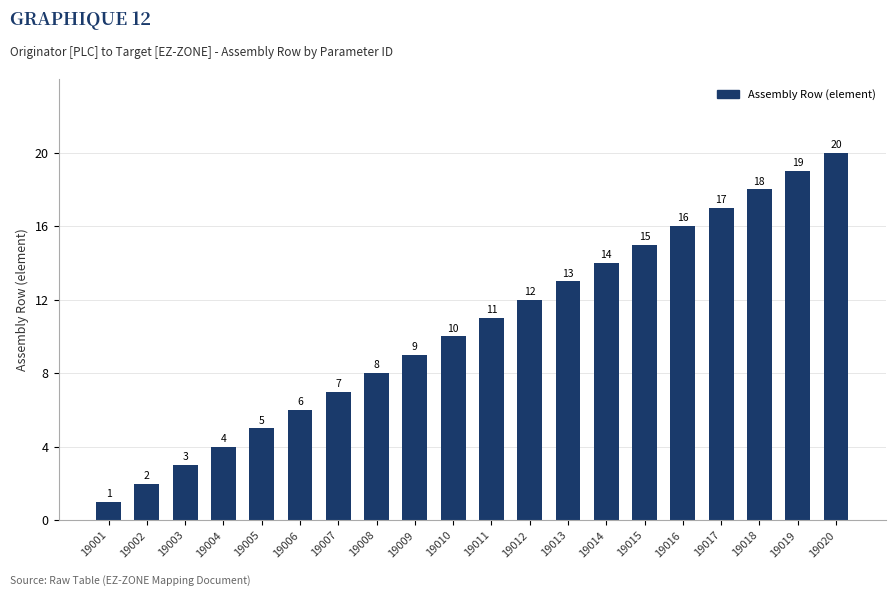

The value at 19004 is 4. True or false?

True